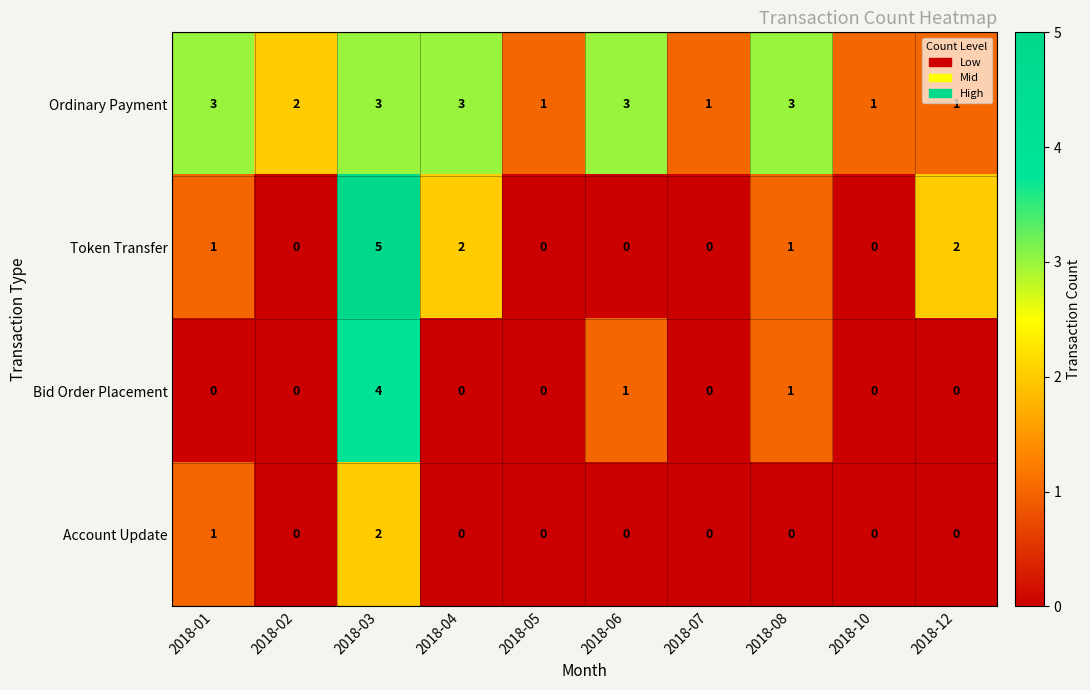

How many Token Transfer values are between 0 and 2?

9